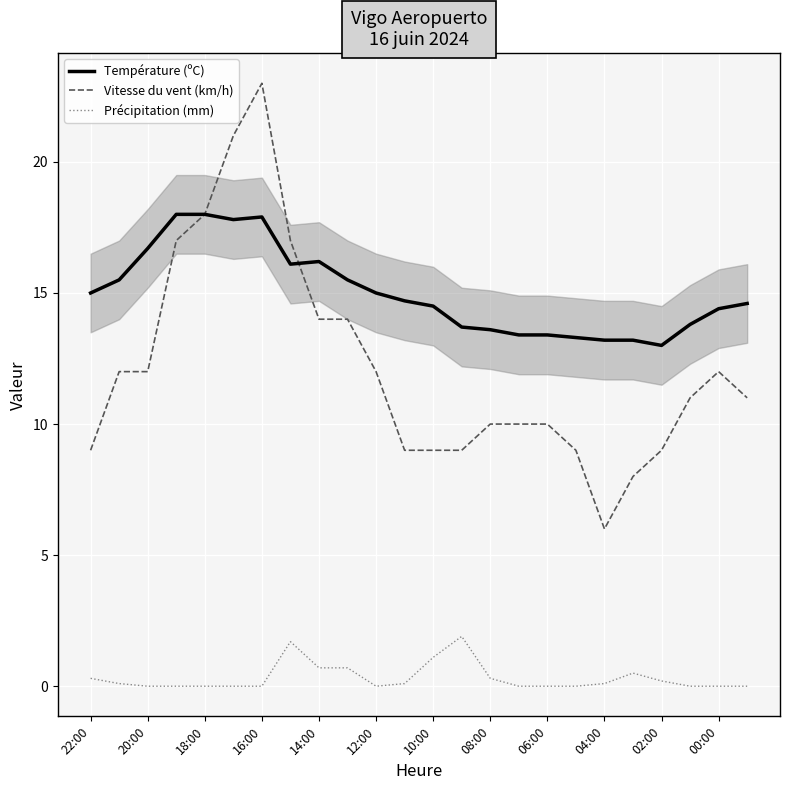

What is the minimum value for Température (ºC)?

13.0